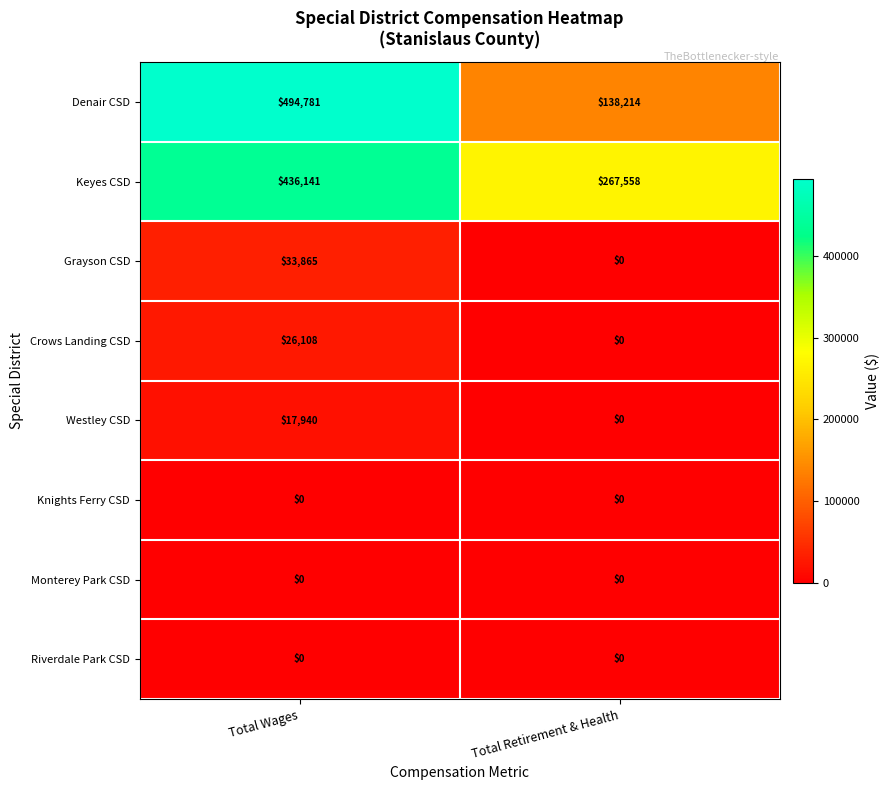

What is the total value across all series at Total Retirement & Health?

405772